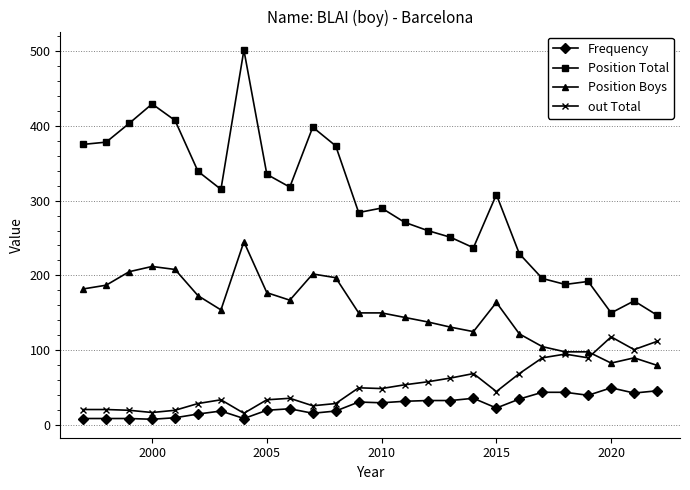

Which series has the widest spread of values?

Position Total